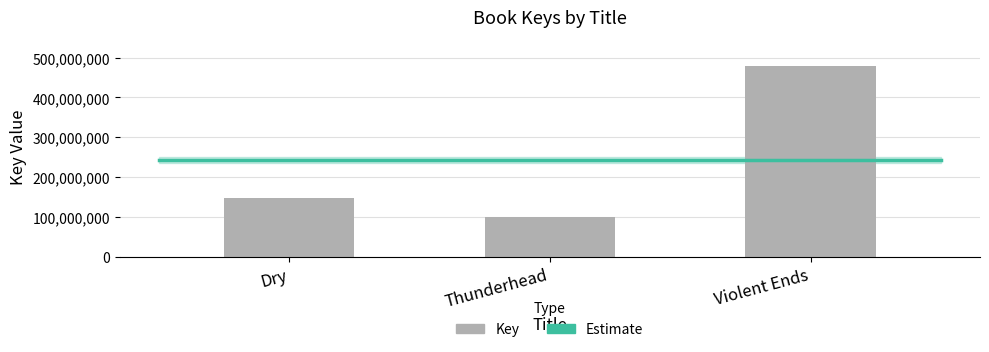

The chart shows a value of 100196160 at Thunderhead. True or false?

True